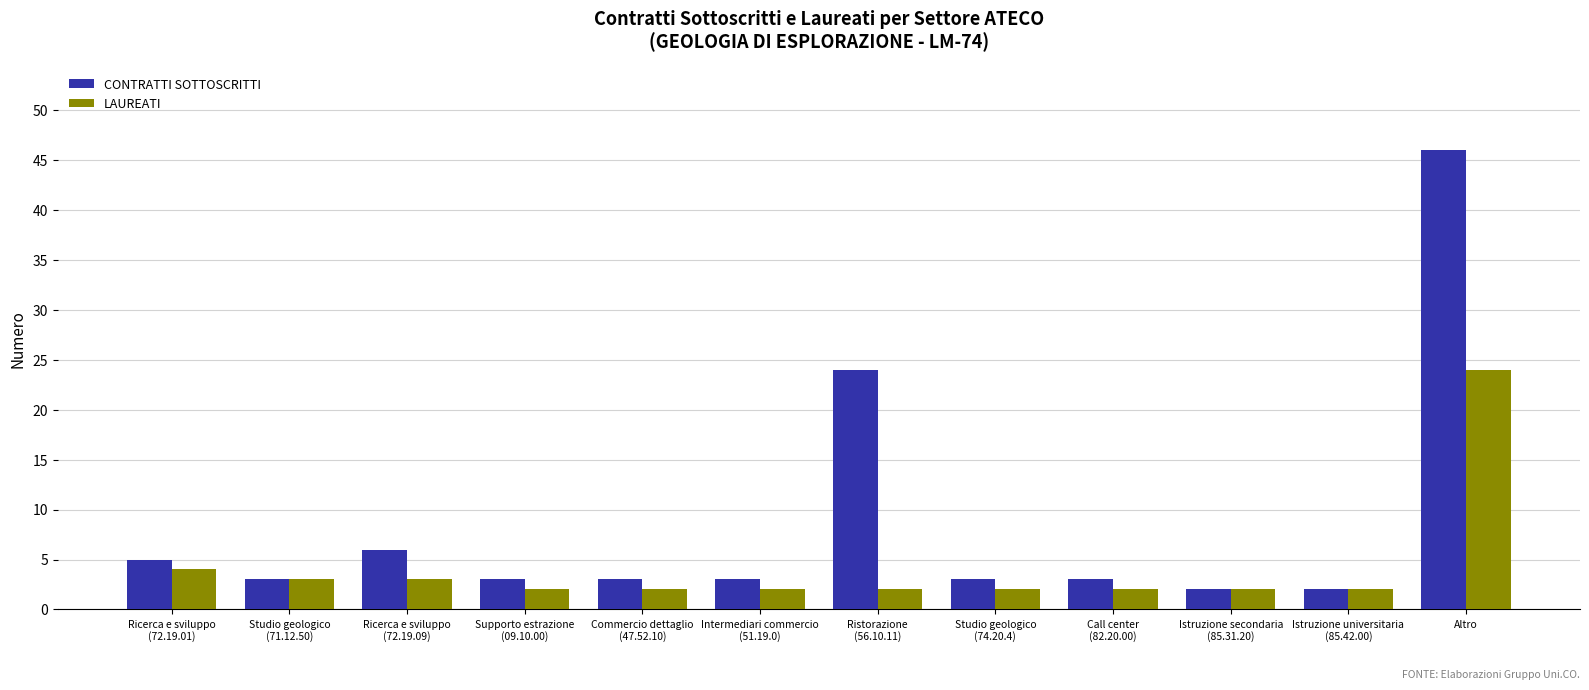

What is the highest value of the CONTRATTI SOTTOSCRITTI series?

46